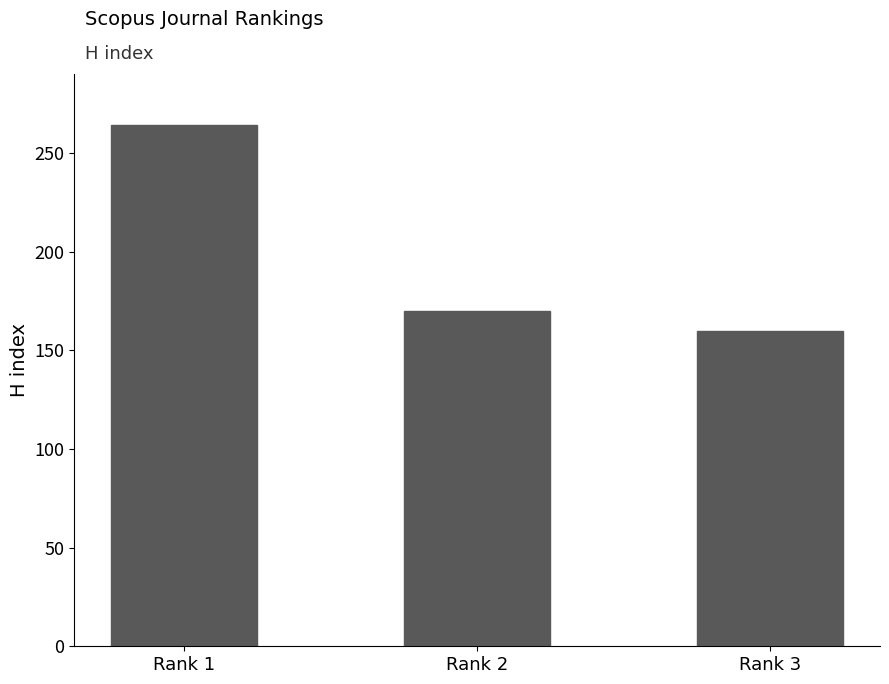

What is the sum of the values at Rank 2 and Rank 1?

434